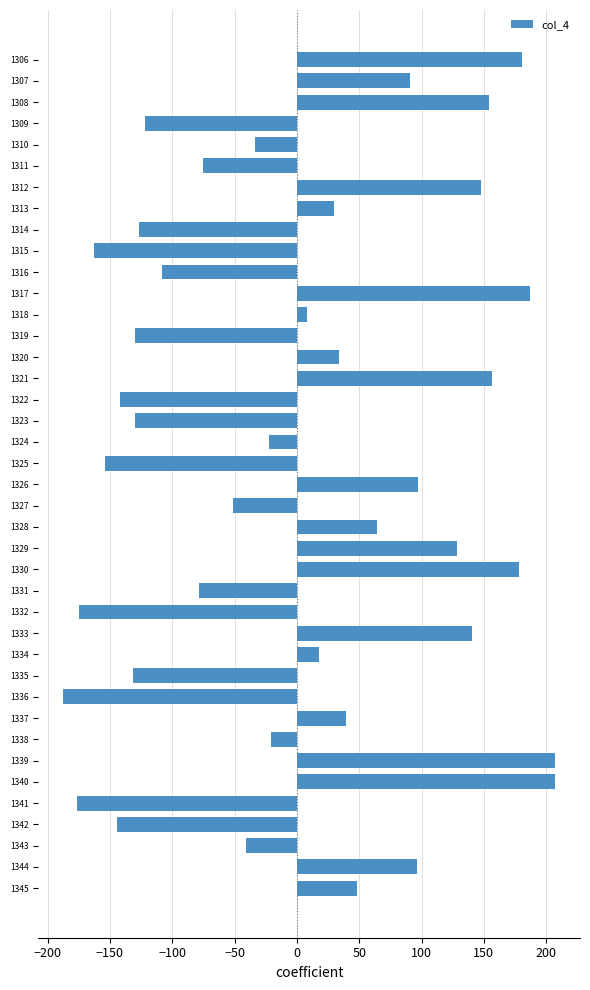

The value at 1327 is -51.6. True or false?

True